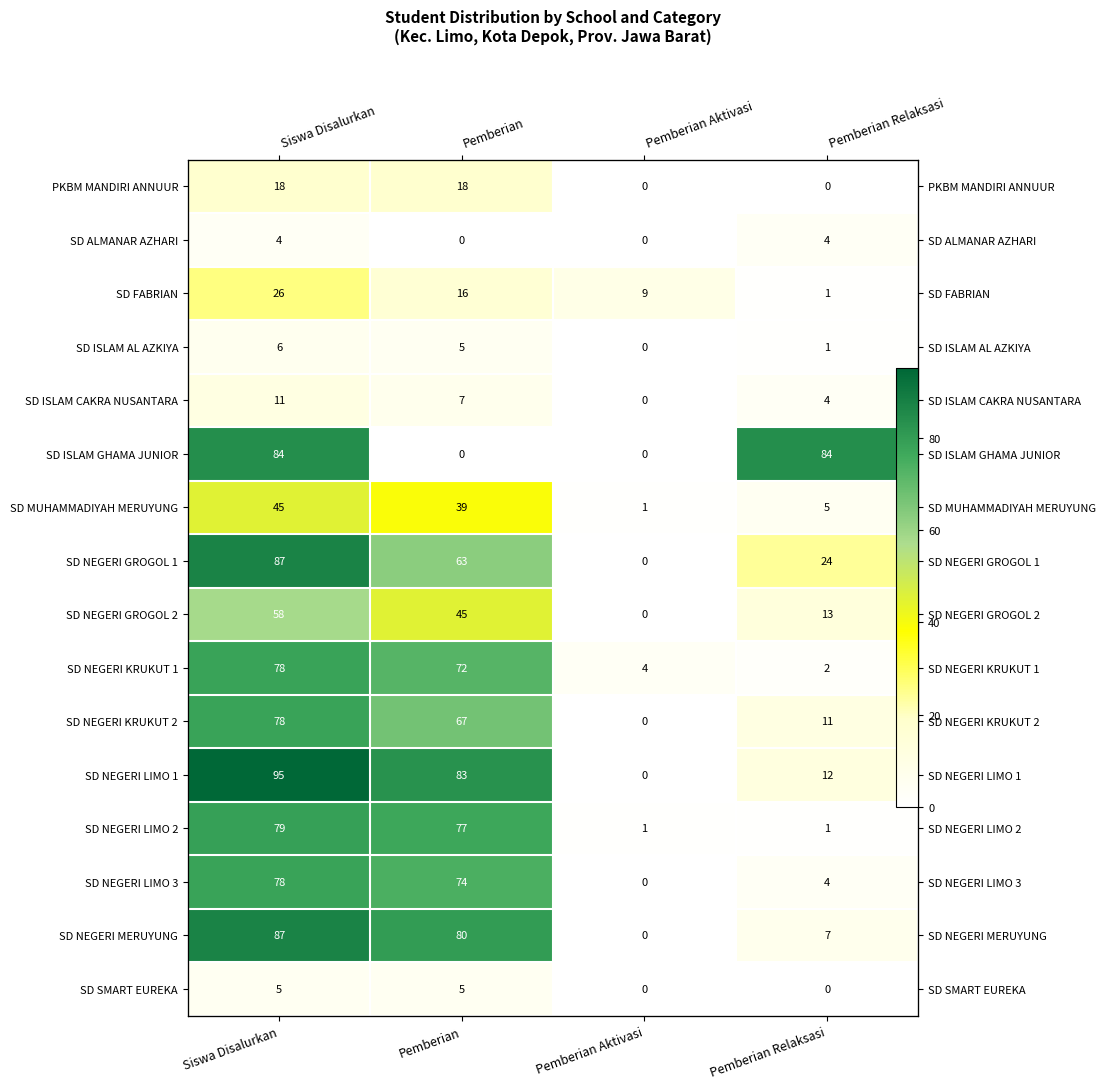

Read the SD NEGERI LIMO 1 value at Siswa Disalurkan, to the nearest 10.

100